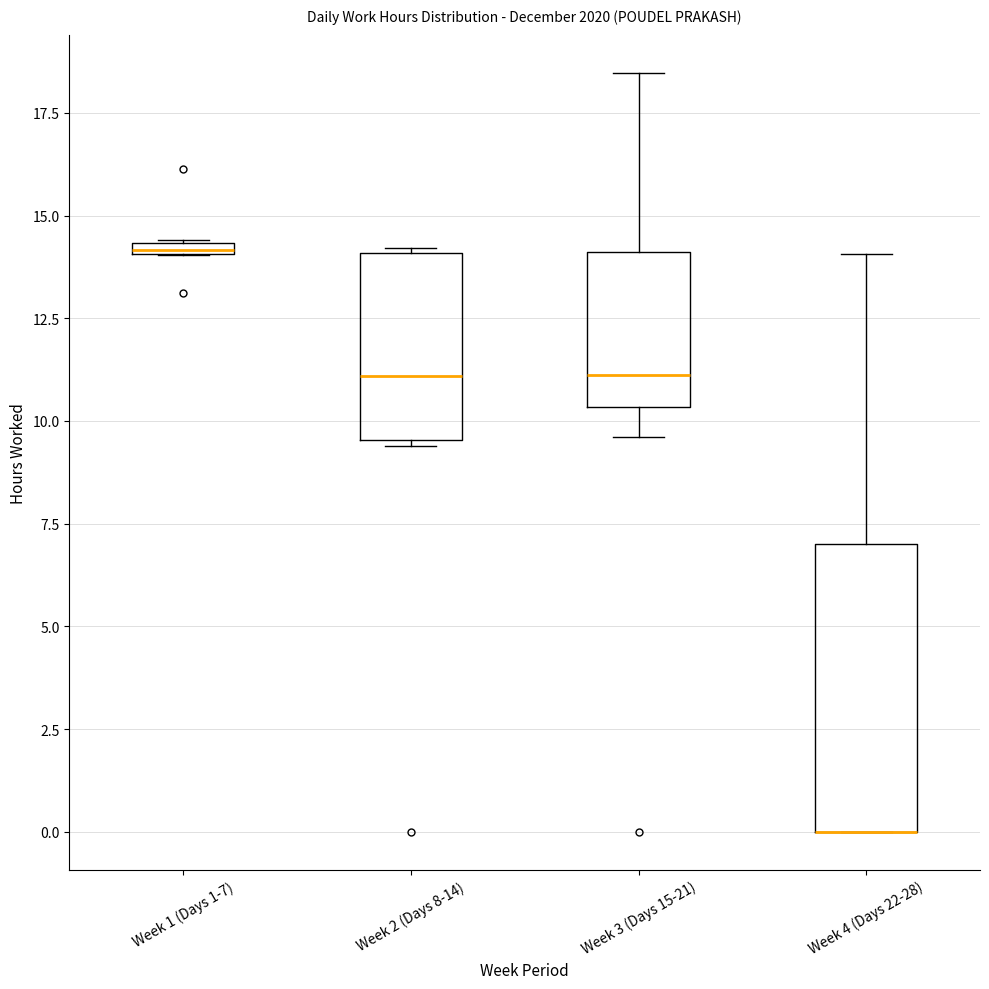

Comparing the boxes themselves (not the whiskers), which one is the tallest?

Week 4 (Days 22-28)